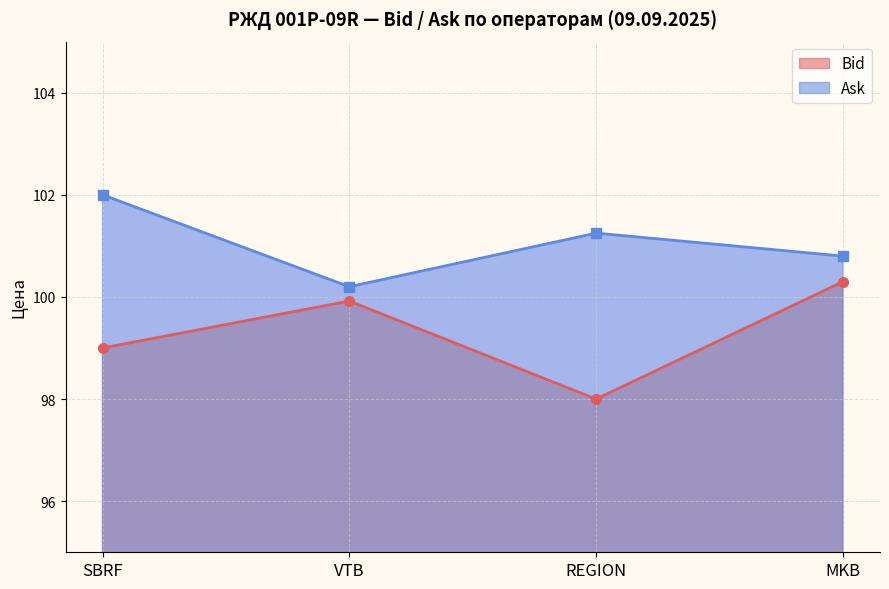

How many values in the Bid series are below 99?

1